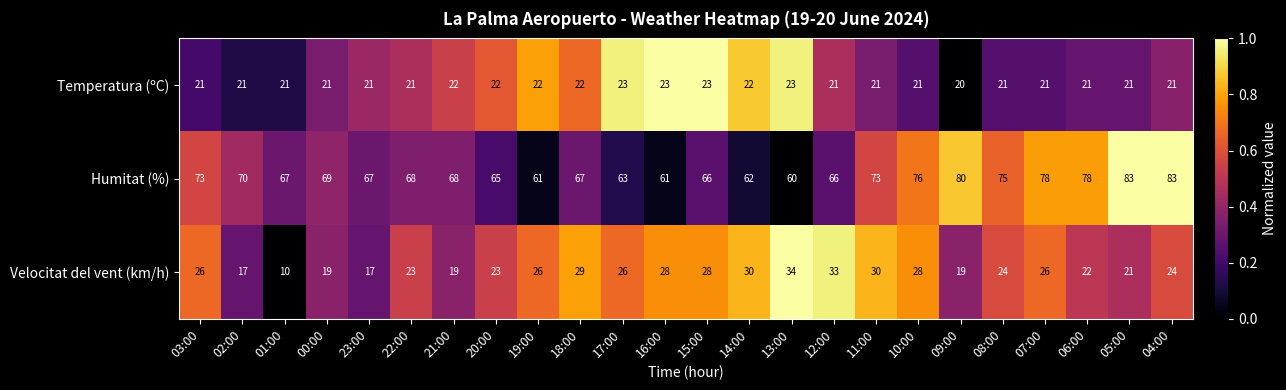

Is it true that Temperatura (ºC) equals 6 at 17:00?

False